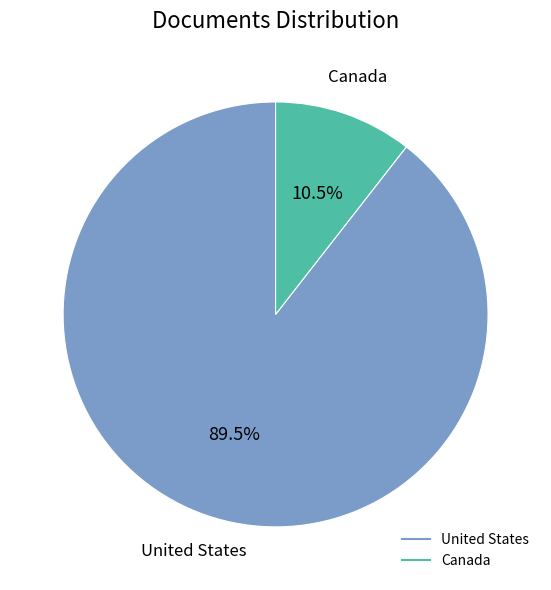

Which category has the biggest portion of the pie?

United States